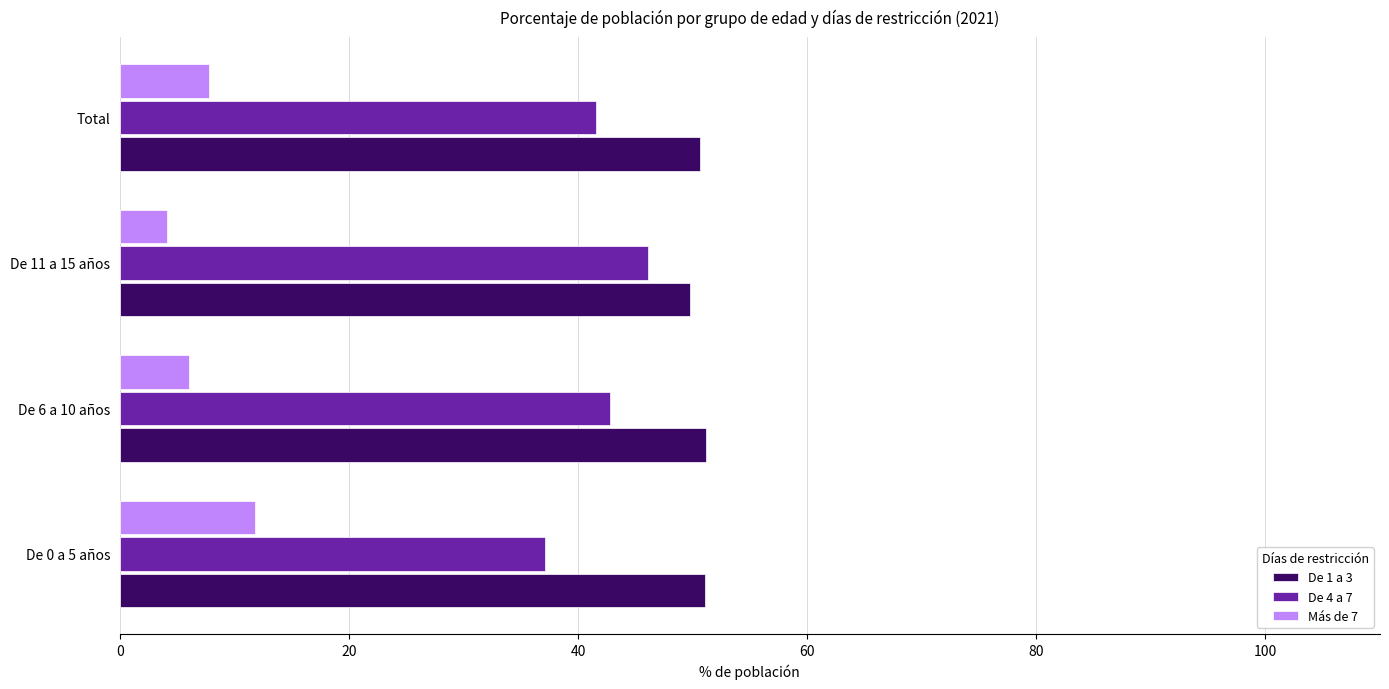

What is the minimum value shown in the chart?

4.1